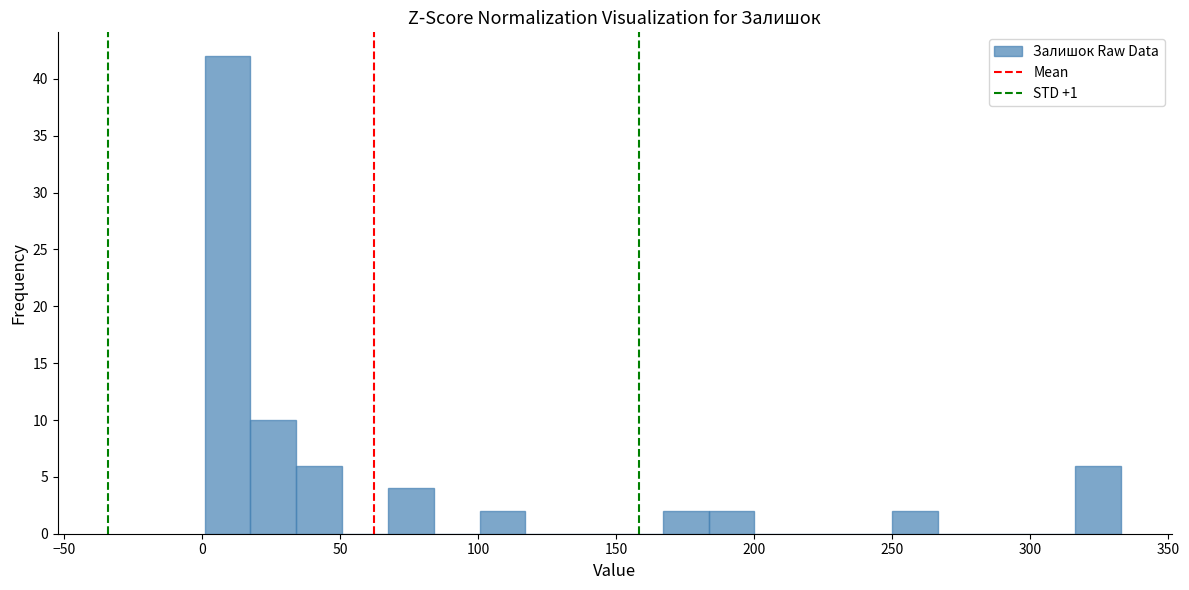

Around what value on the x-axis is the tallest bar? Give the approximate position of its centre, as read against the axis.

10